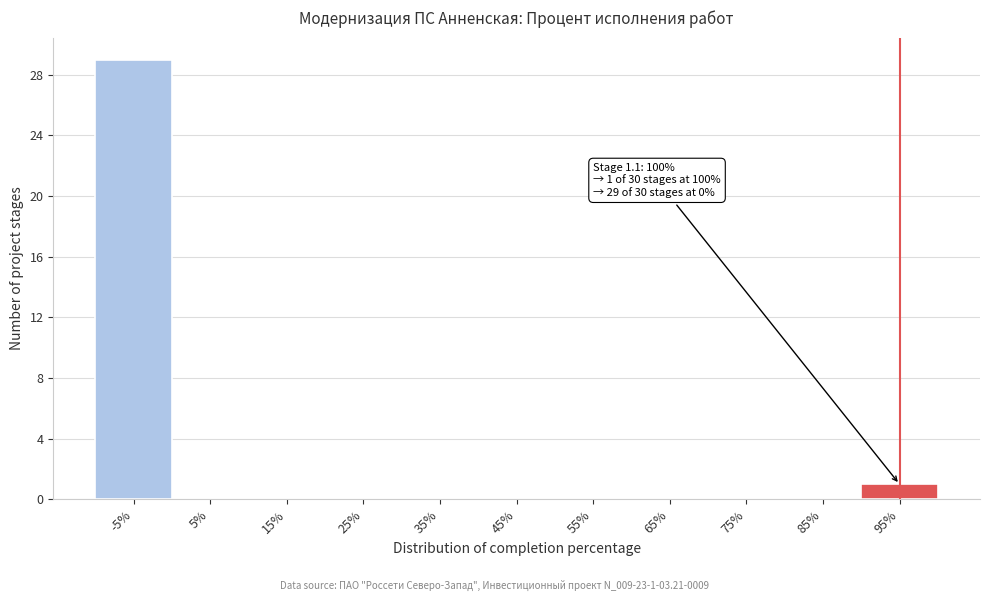

Reading left to right, what are all the values shown in this chart?

-5%=29	5%=0	15%=0	25%=0	35%=0	45%=0	55%=0	65%=0	75%=0	85%=0	95%=1